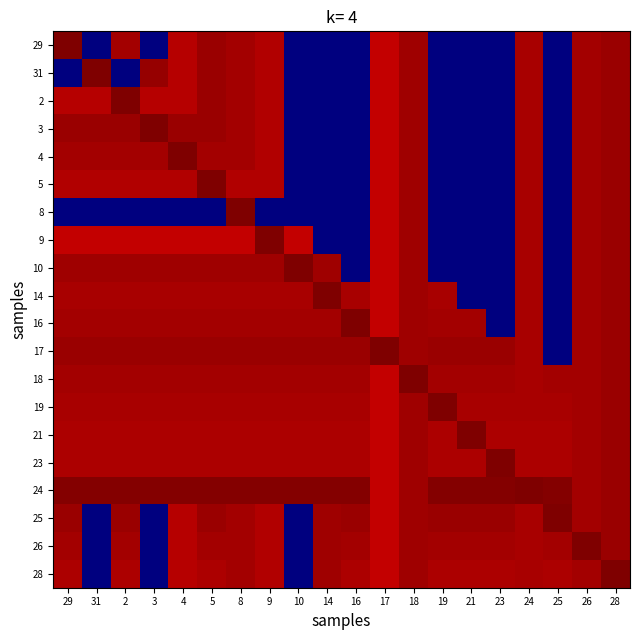

What is the total value across all series at 23?

86.3